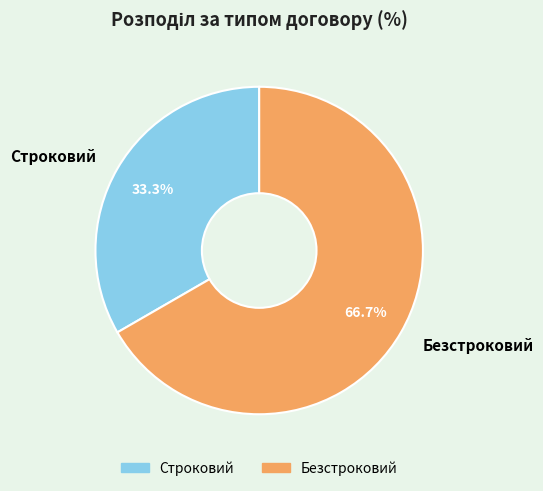

Rank the categories by value from highest to lowest.

Безстроковий, Строковий